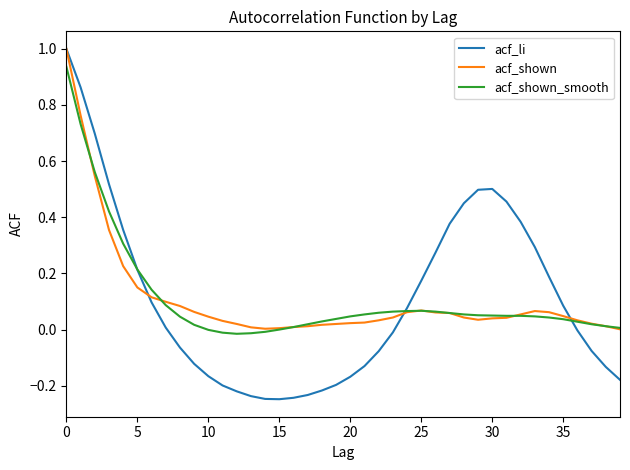

What is the highest value of the acf_li series?

1.0